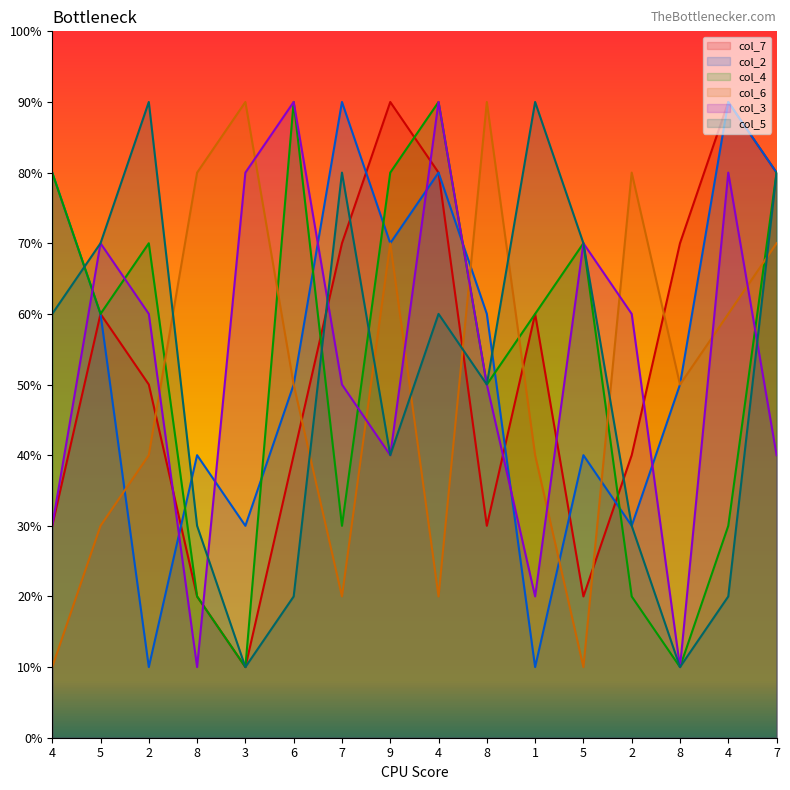

At which label does col_6 first exceed 5?

8